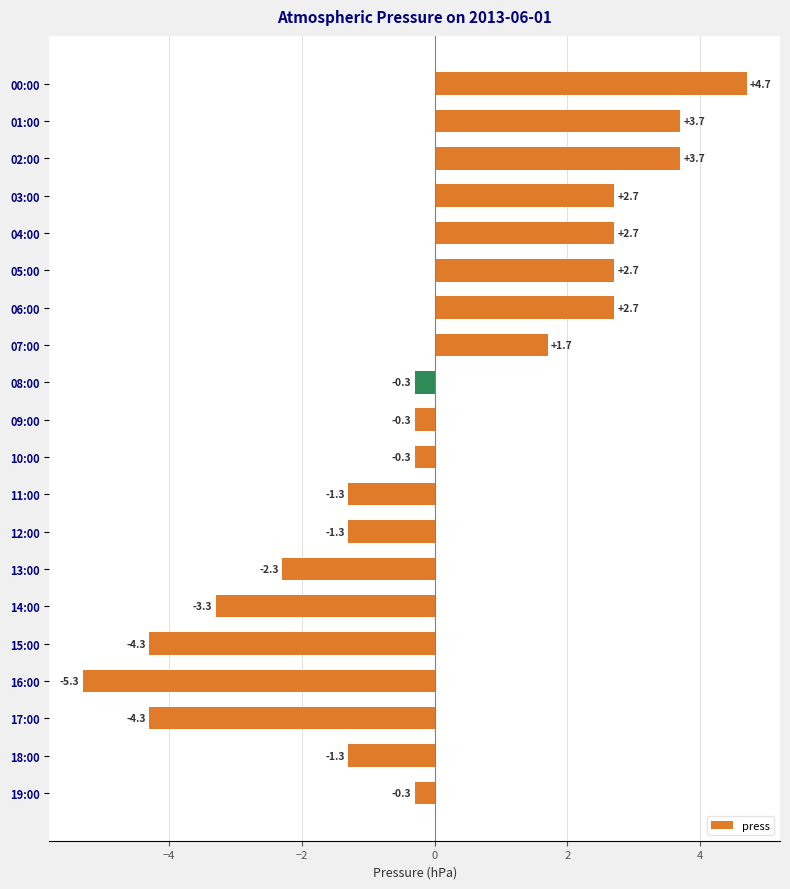

The value at 02:00 is 1.1. True or false?

False